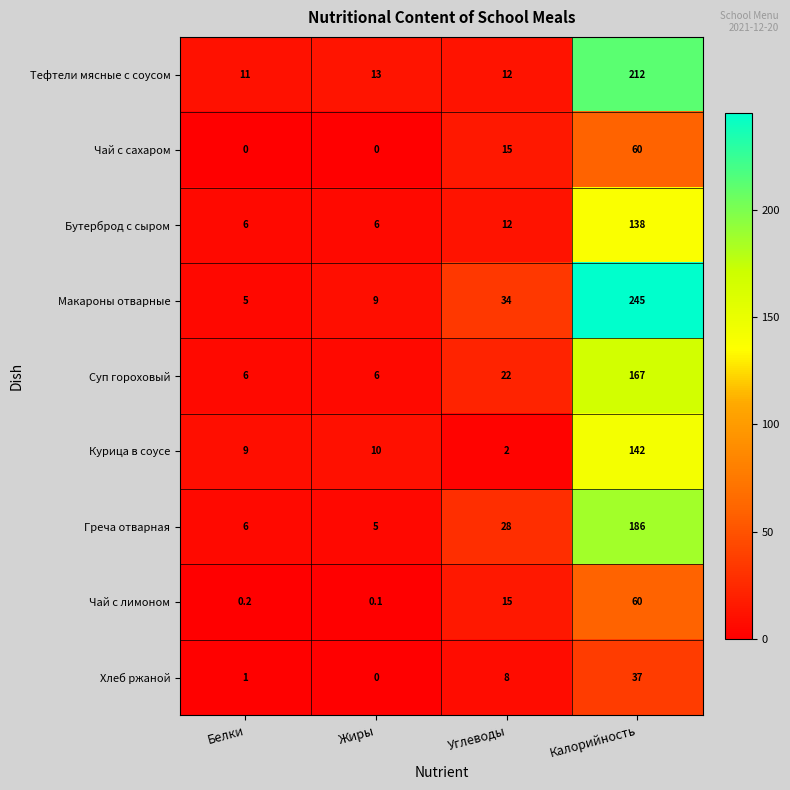

What is the difference between the maximum and minimum values in the Курица в соусе series?

140.0